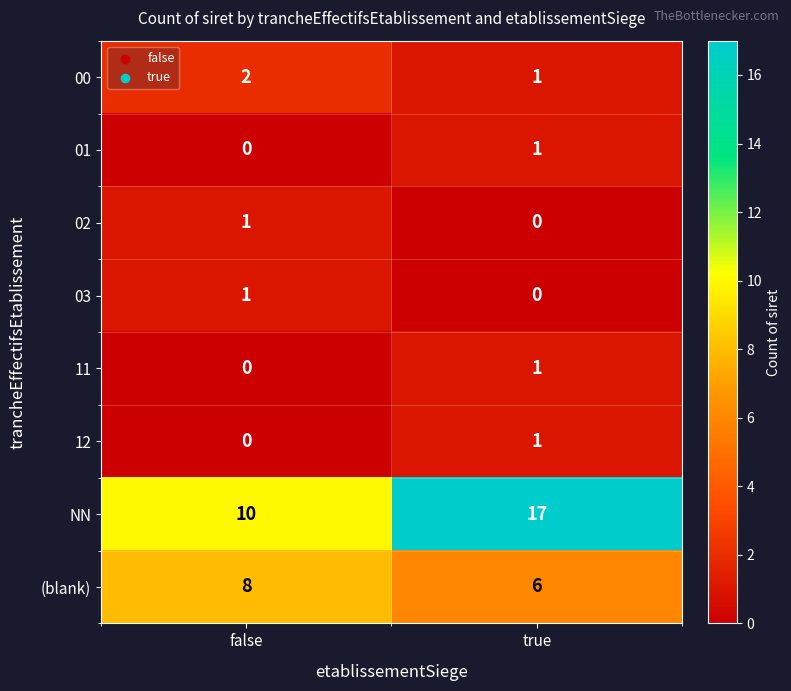

What is the greatest value displayed?

17